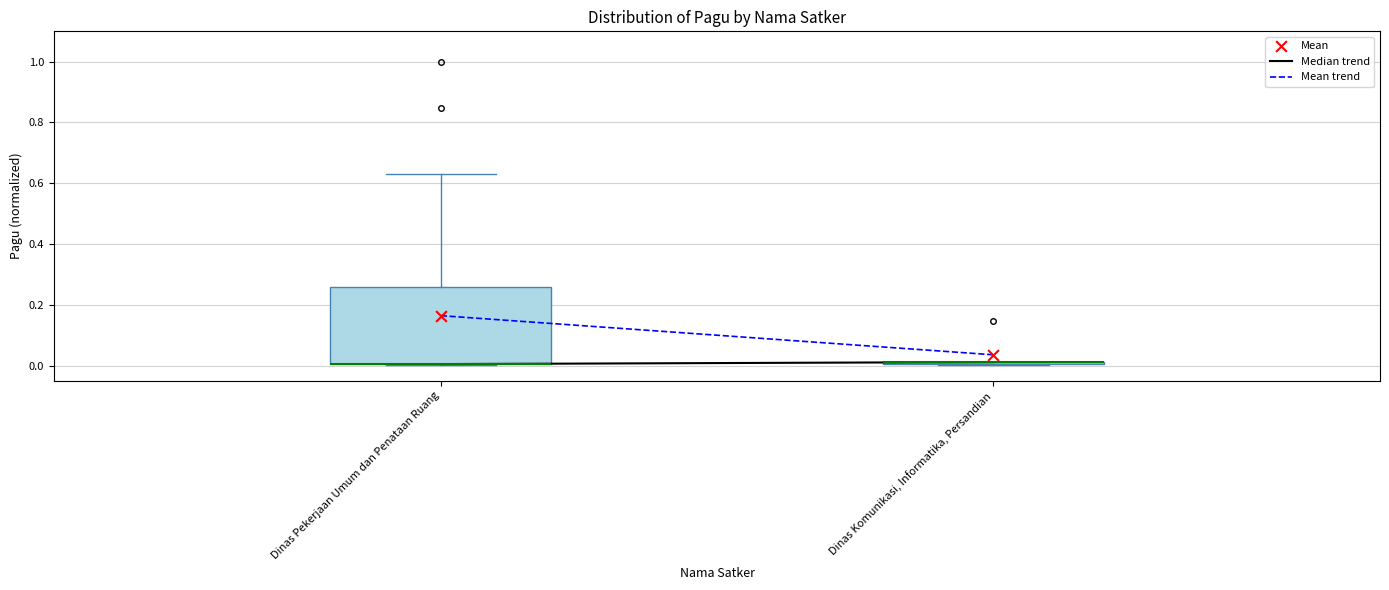

Reading left to right, transcribe this box plot: for each box, give where its median line is, the range the box spans, and where its two whiskers end, as read against the y-axis. The values are not printed on the chart, so give them approximately, as read against the axis.

Dinas Pekerjaan Umum dan Penataan Ruang: median 0.00 (drawn on the box's lower edge), box 0.00 to 0.26, whiskers 0.00 to 0.64
Dinas Komunikasi, Informatika, Persandian: box collapsed to a line at 0.02, whiskers 0.00 to 0.02